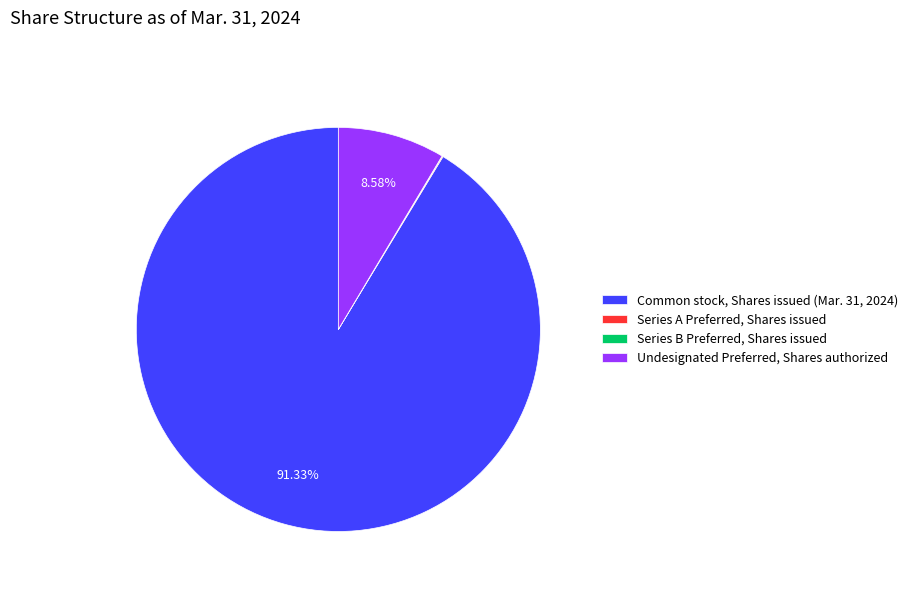

Is the sum of Common stock, Shares issued (Mar. 31, 2024) and Undesignated Preferred, Shares authorized greater than half?

Yes